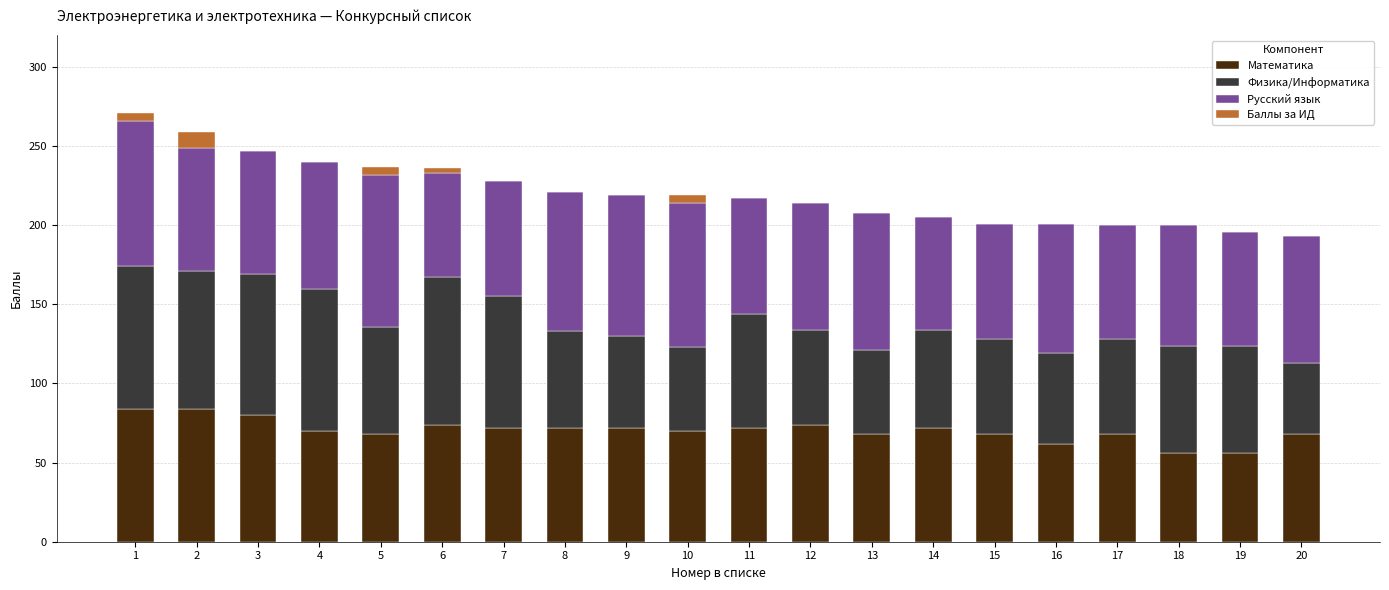

What is the highest value of the Математика series?

84